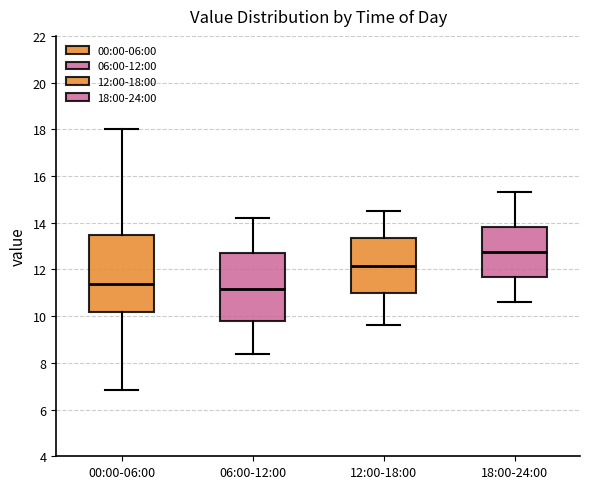

Comparing the boxes themselves (not the whiskers), which one is the tallest?

00:00-06:00